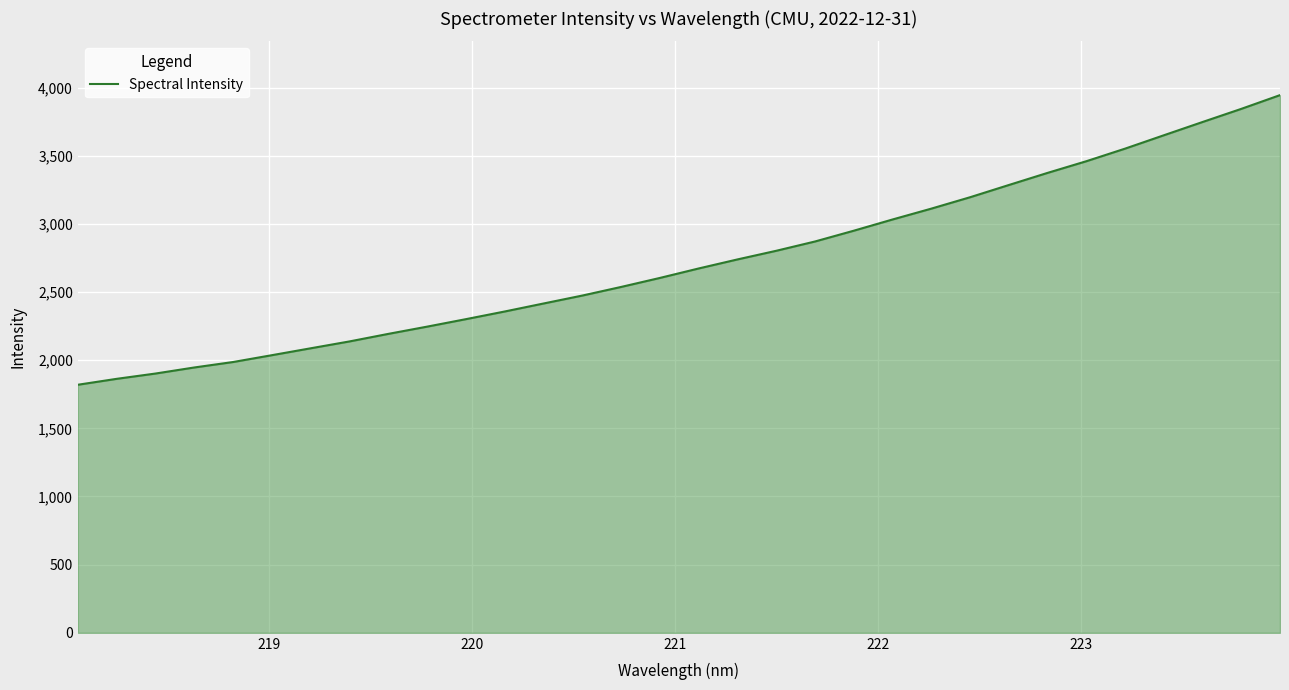

What is the maximum value shown in the chart?

3944.5